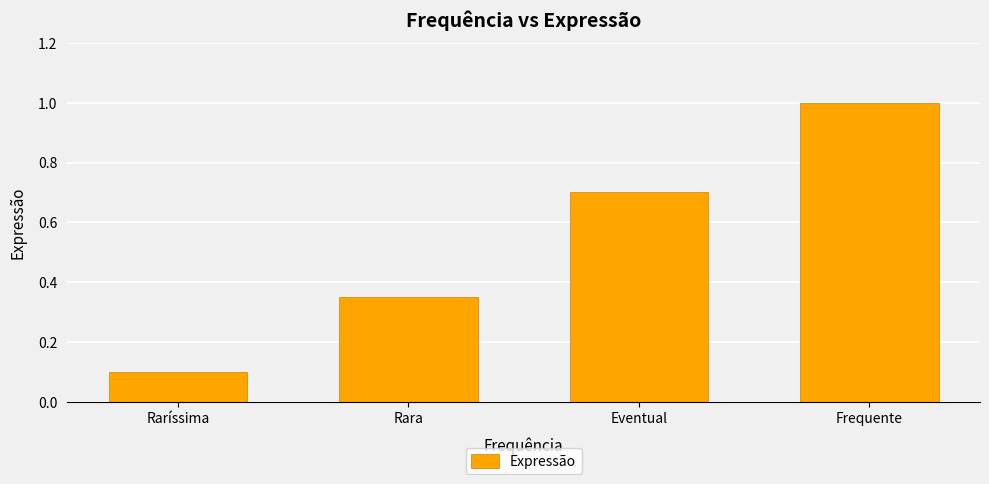

How many bars are there in total?

4